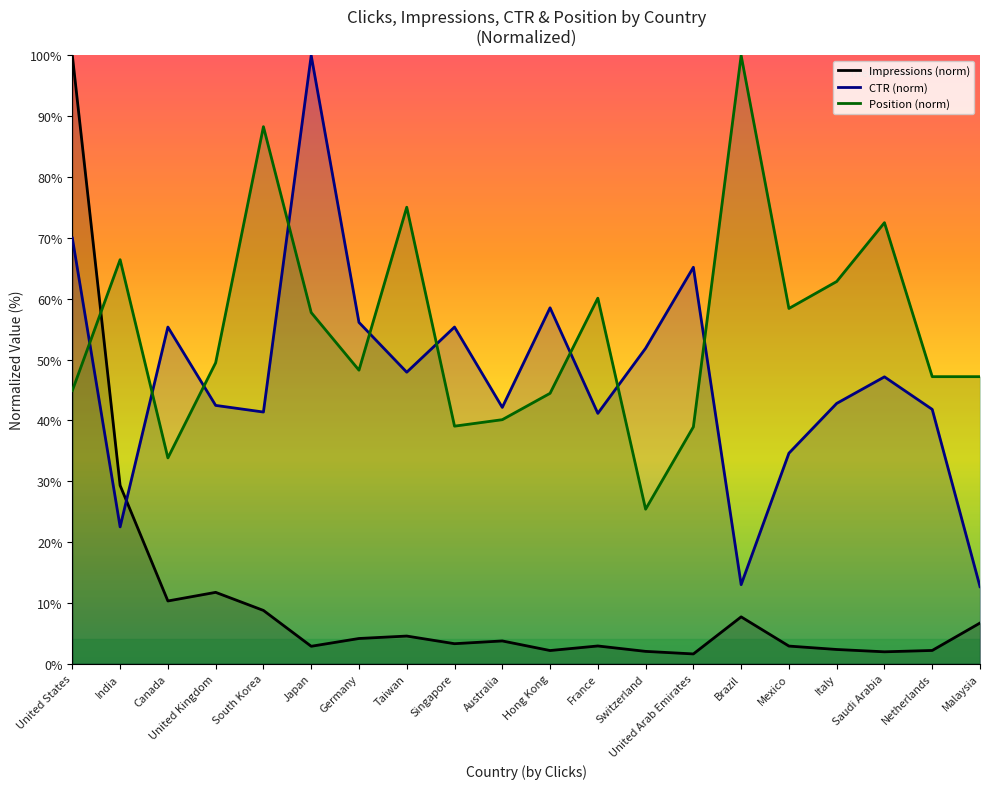

How many lines are shown in the chart?

3